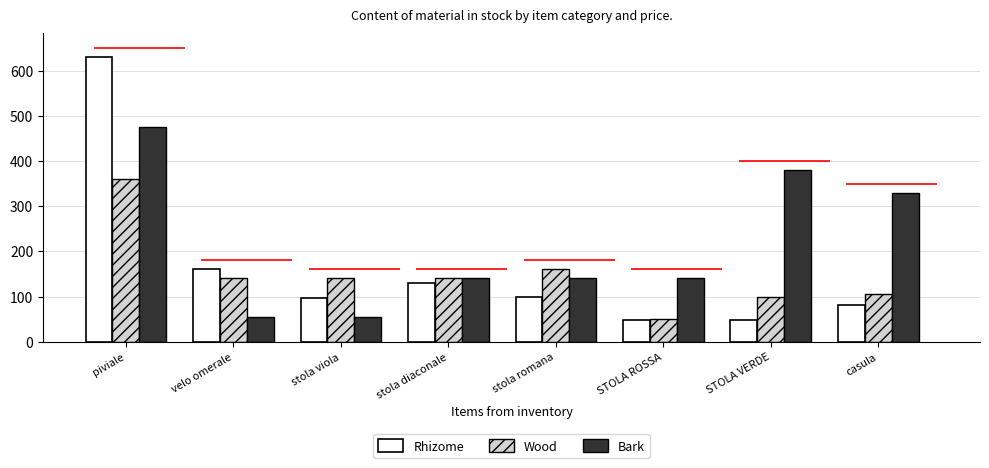

Does the chart contain any negative values?

No